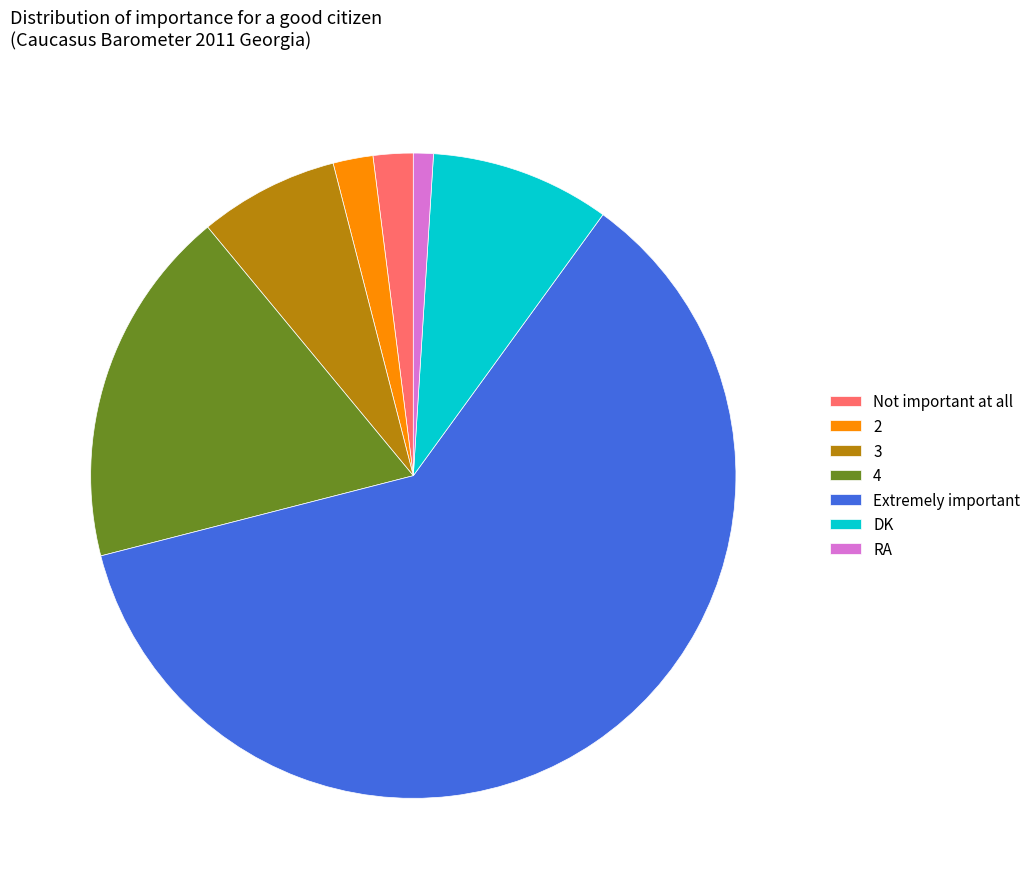

Which category has the smallest portion of the pie?

RA